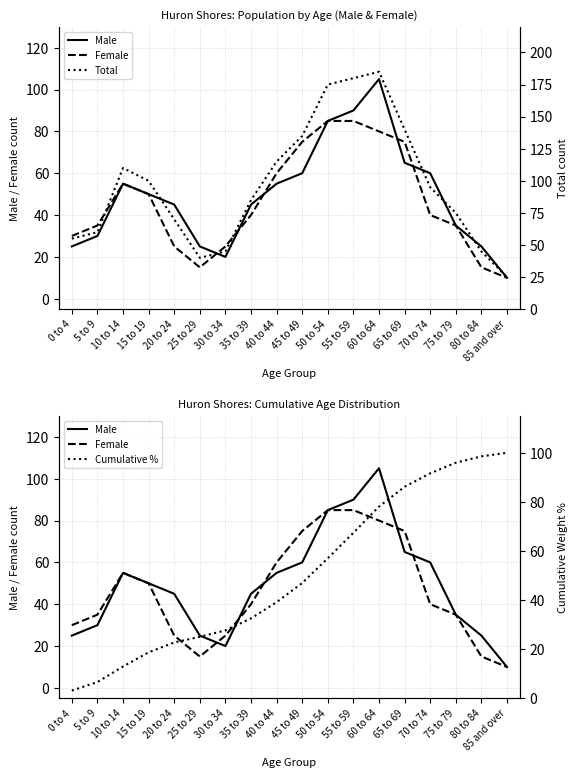

At which label does Cumulative % first exceed 46?

45 to 49